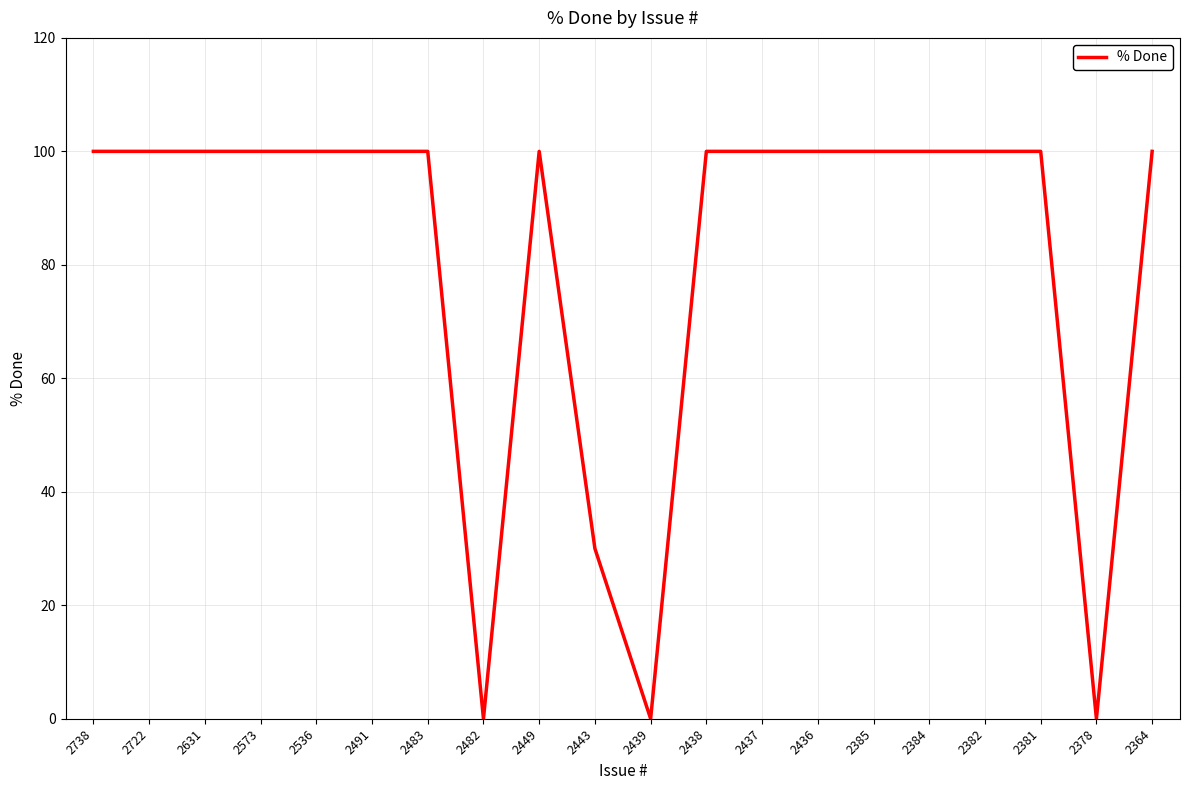

Is it true that the value at 2722 is 100?

True